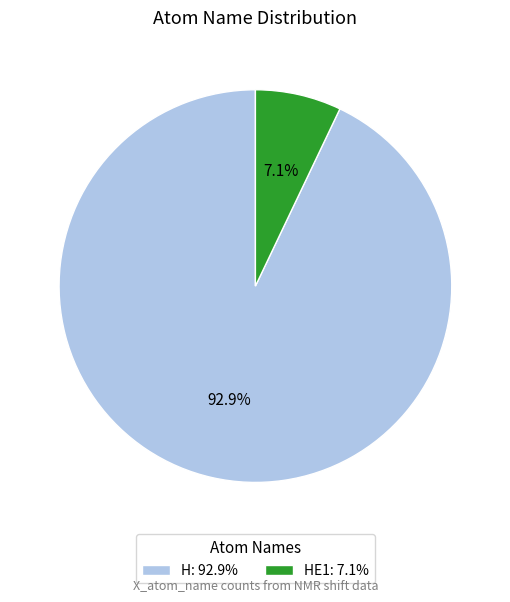

How much of the chart is everything except H: 92.9%?

7.1%